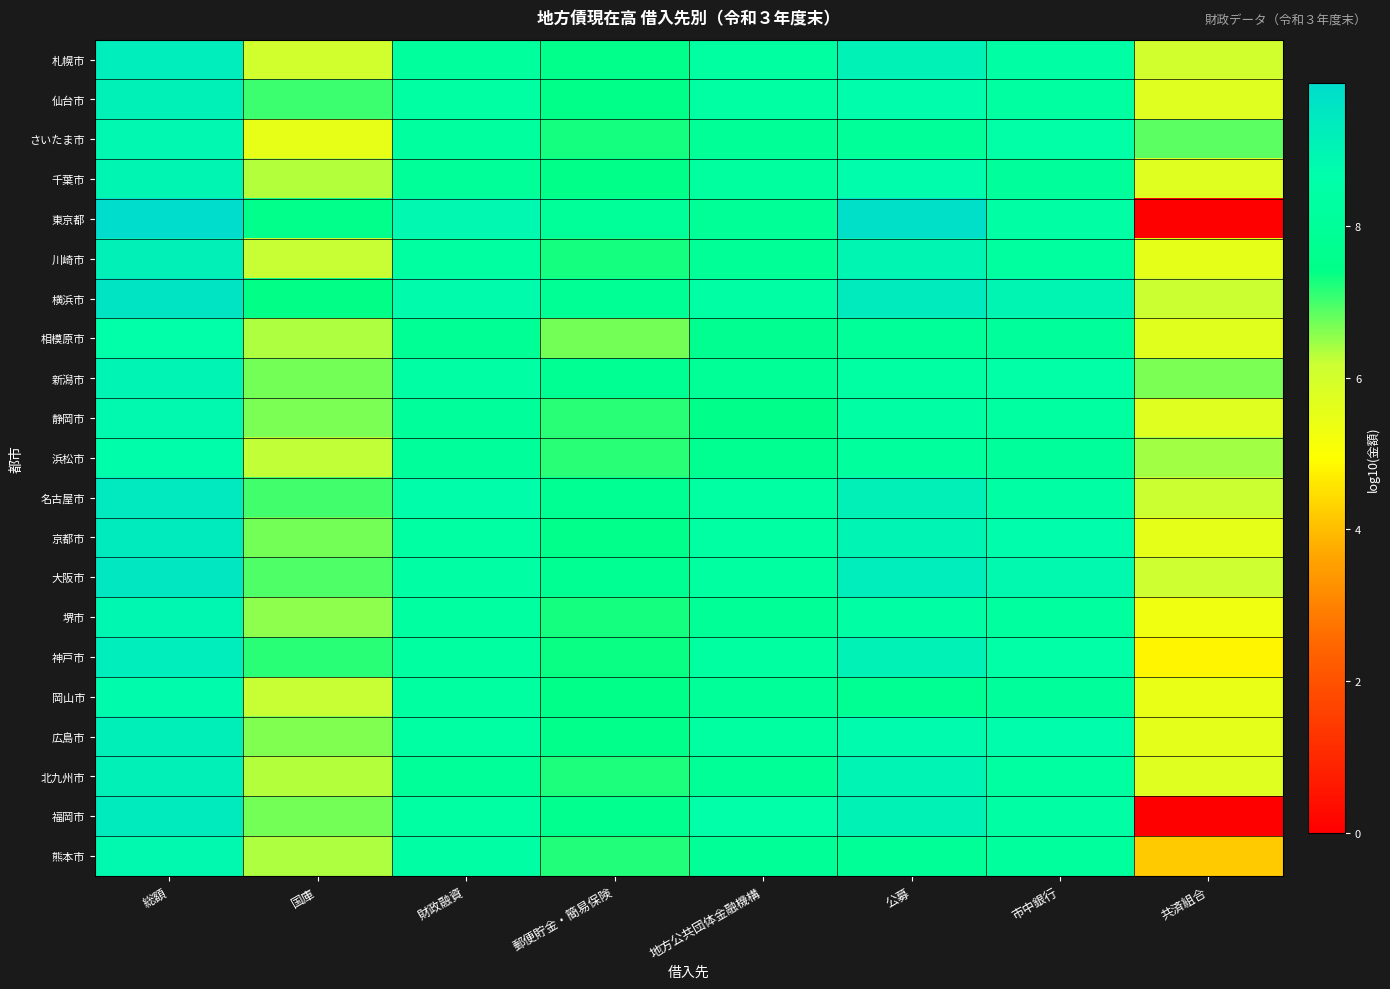

List the series in order of their peak value, lowest first.

相模原市, 浜松市, 岡山市, 静岡市, 熊本市, さいたま市, 堺市, 千葉市, 新潟市, 仙台市, 川崎市, 北九州市, 広島市, 札幌市, 神戸市, 京都市, 福岡市, 名古屋市, 大阪市, 横浜市, 東京都